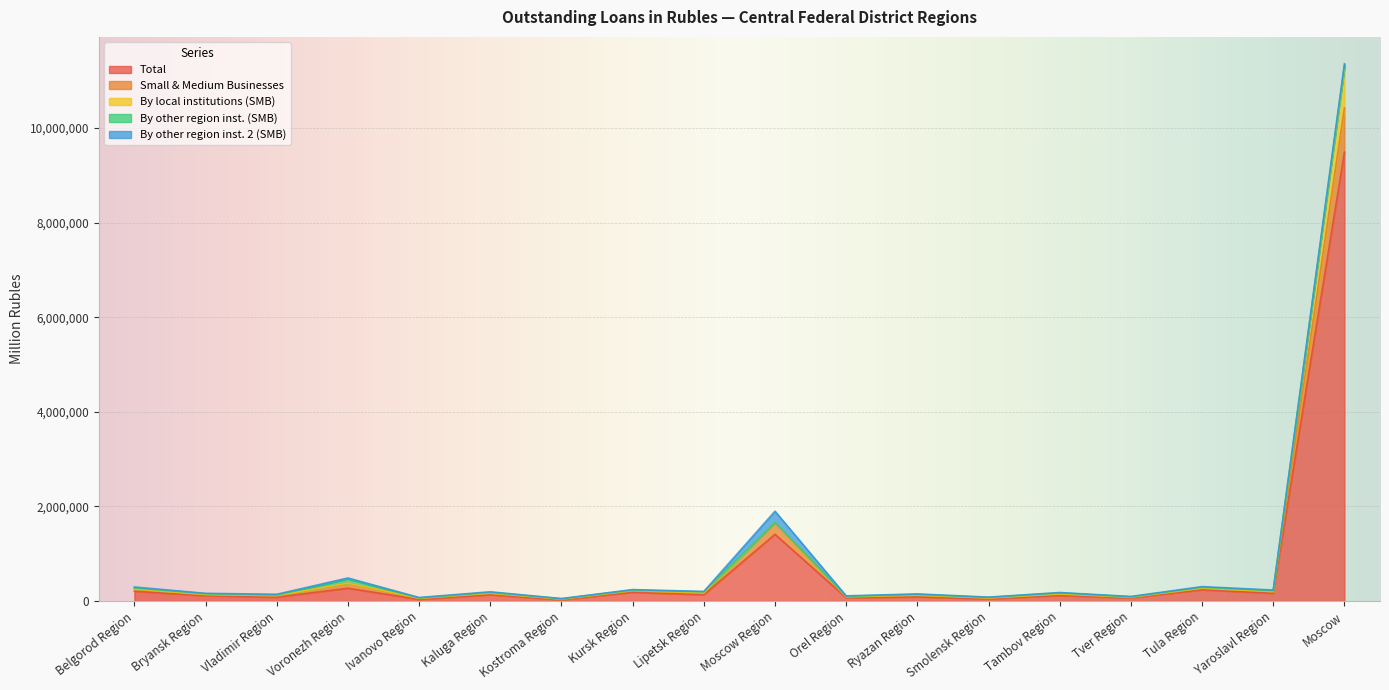

What is the smallest value displayed?

24513